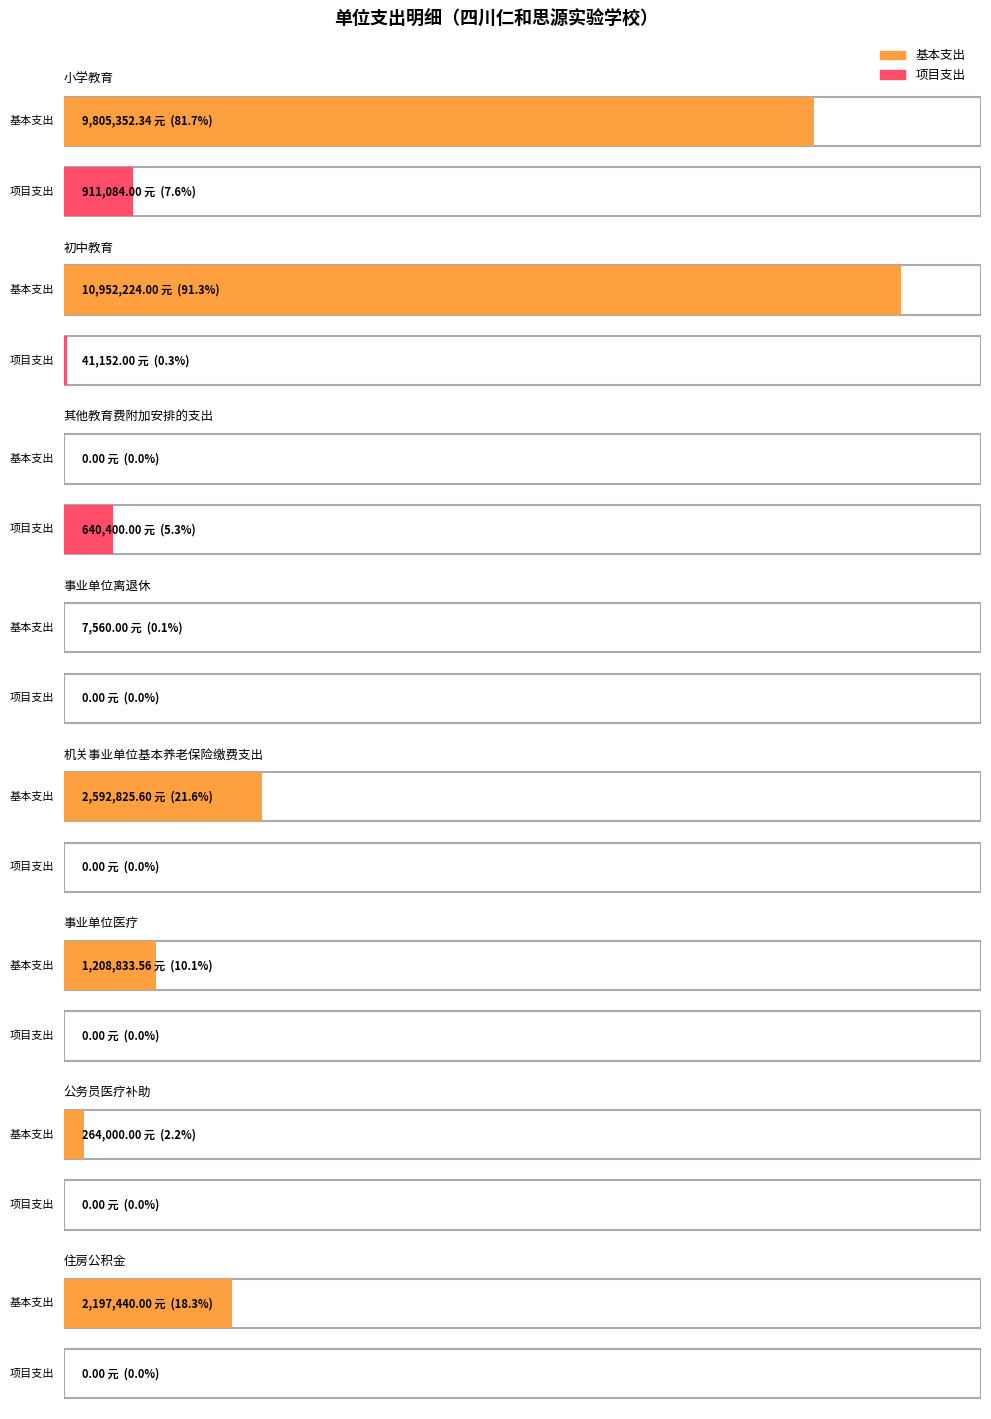

How many data points does each series have?

8